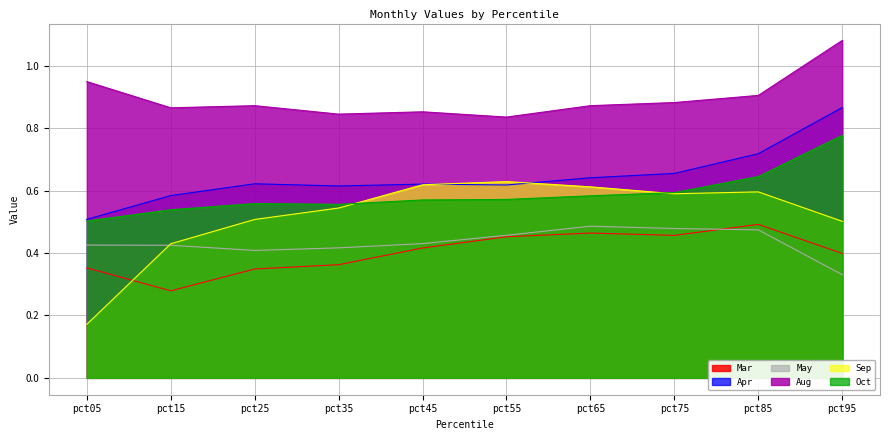

True or false: Mar has a value of 0.1 at pct05.

False